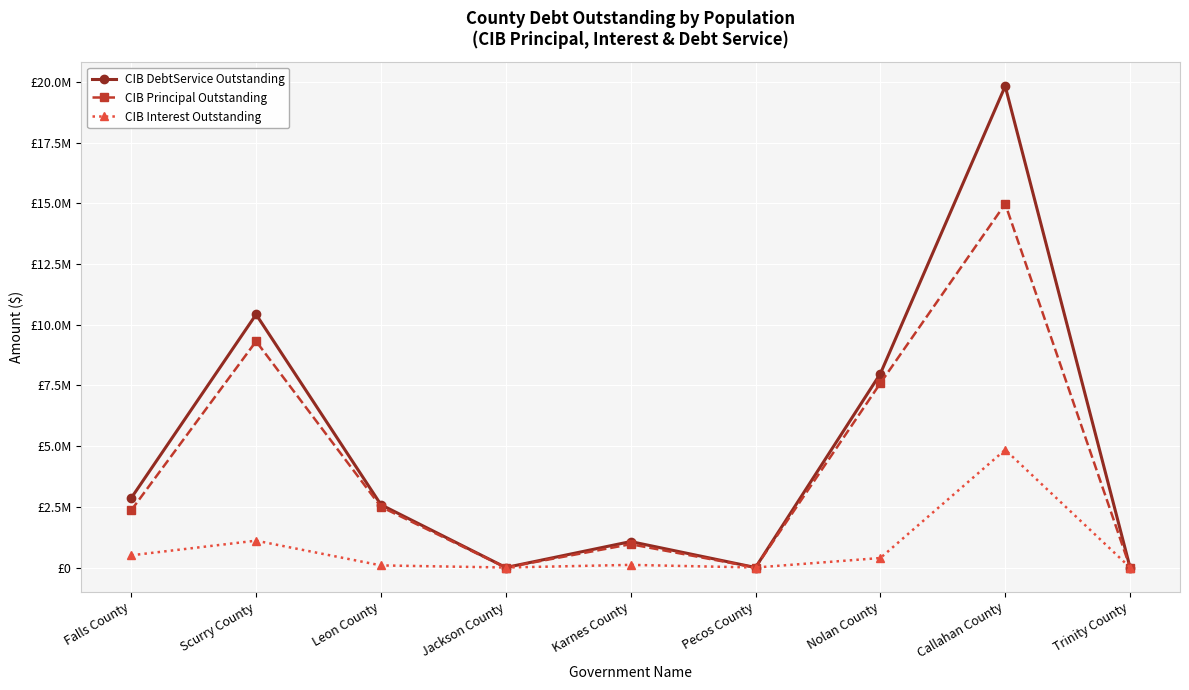

The value of CIB Principal Outstanding at Trinity County is 0.0. True or false?

True